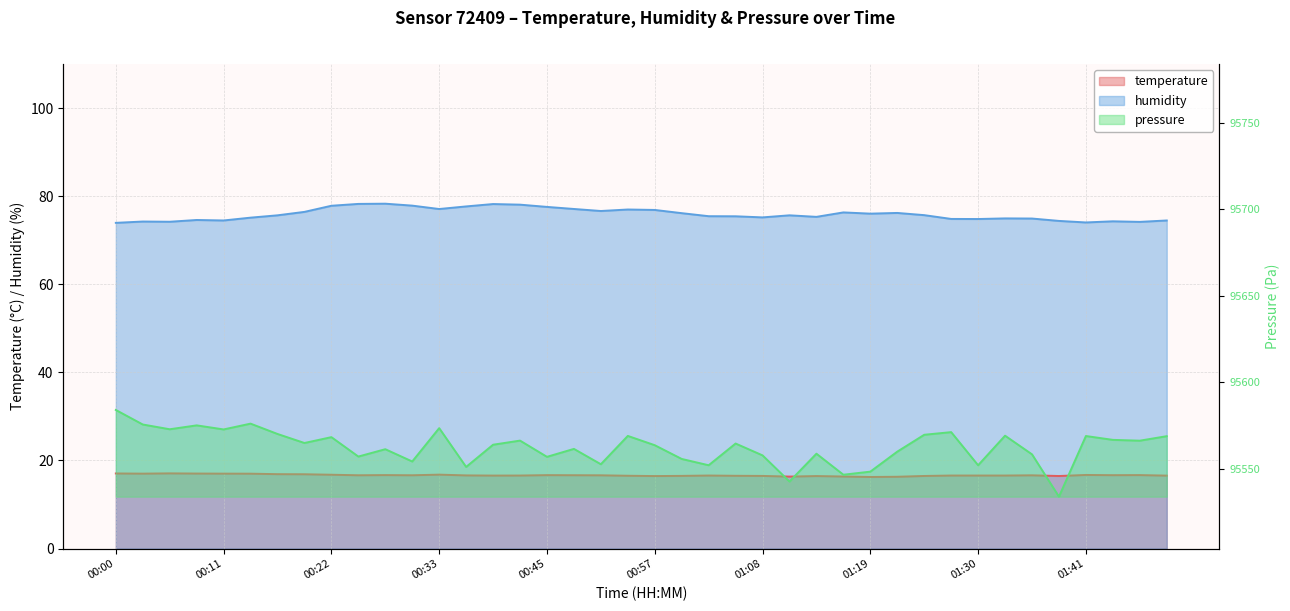

What is the total value across all series at 00:54?

95662.6